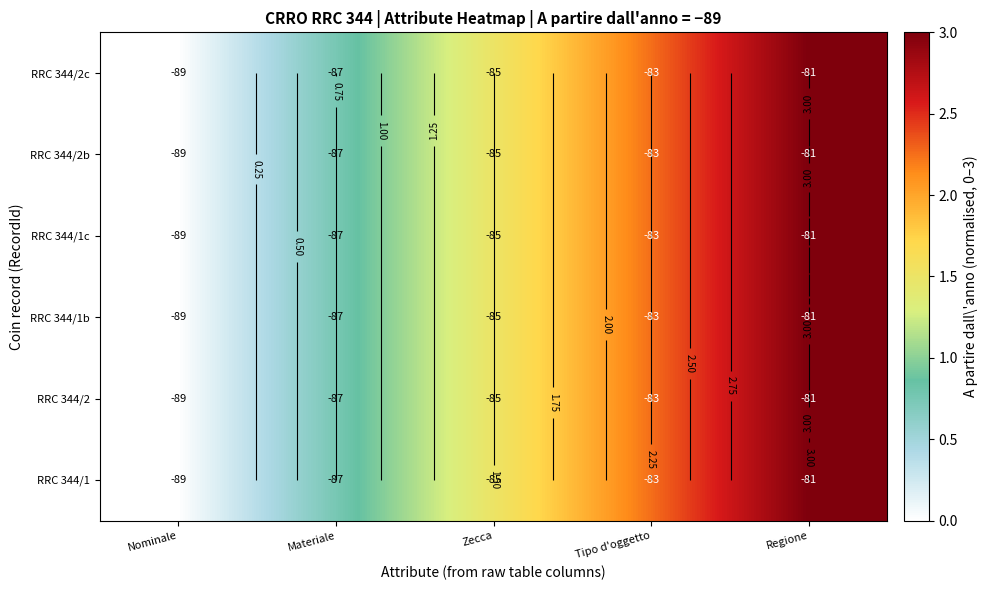

Where is RRC 344/2b nearest to the value 1?

Materiale